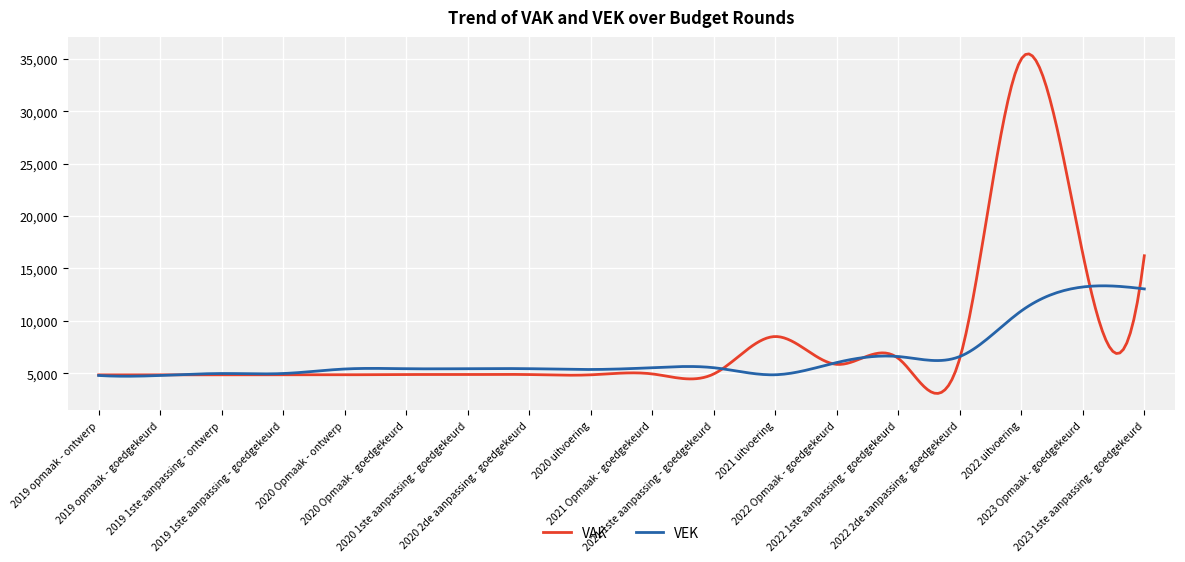

What is the maximum value shown in the chart?

35468.4